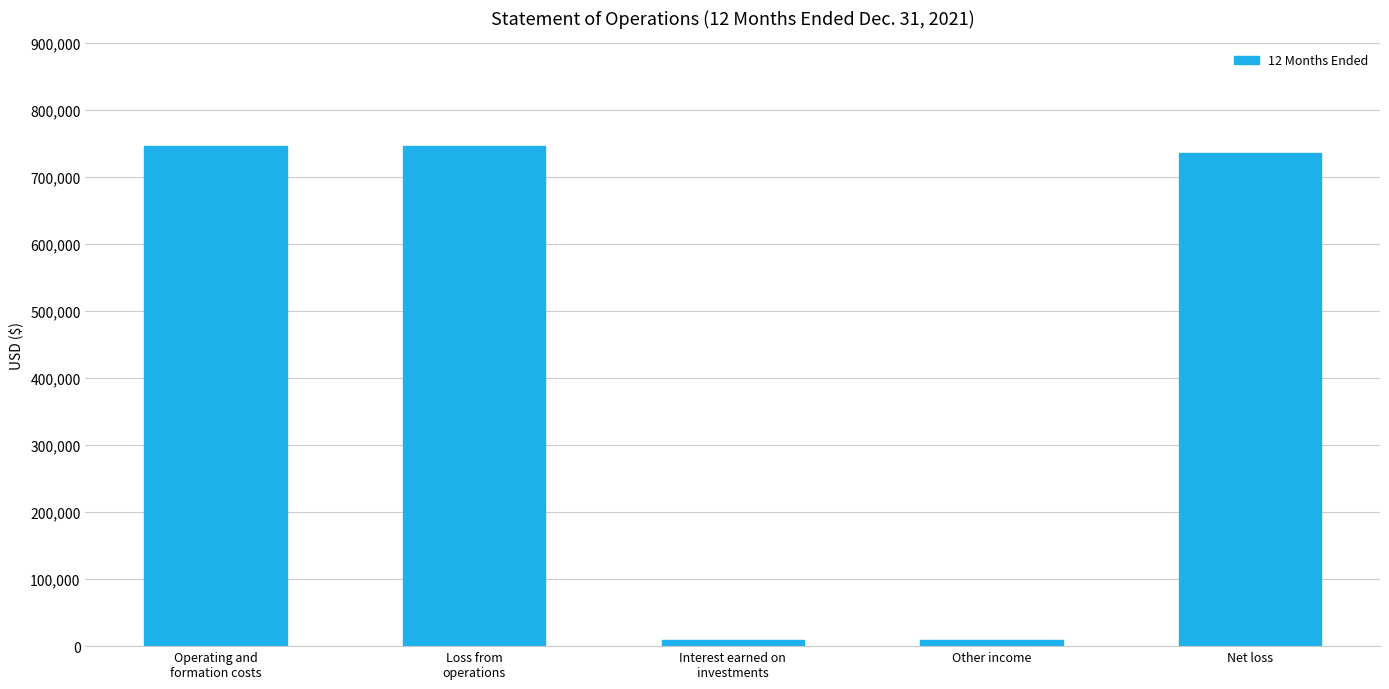

What is the difference between the second highest and minimum values?

736297